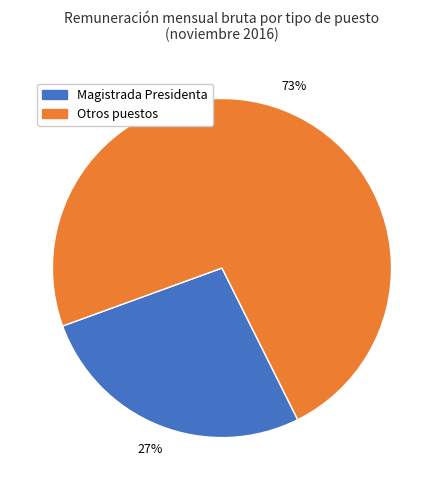

To the nearest percent, what is the average slice percentage?

50%